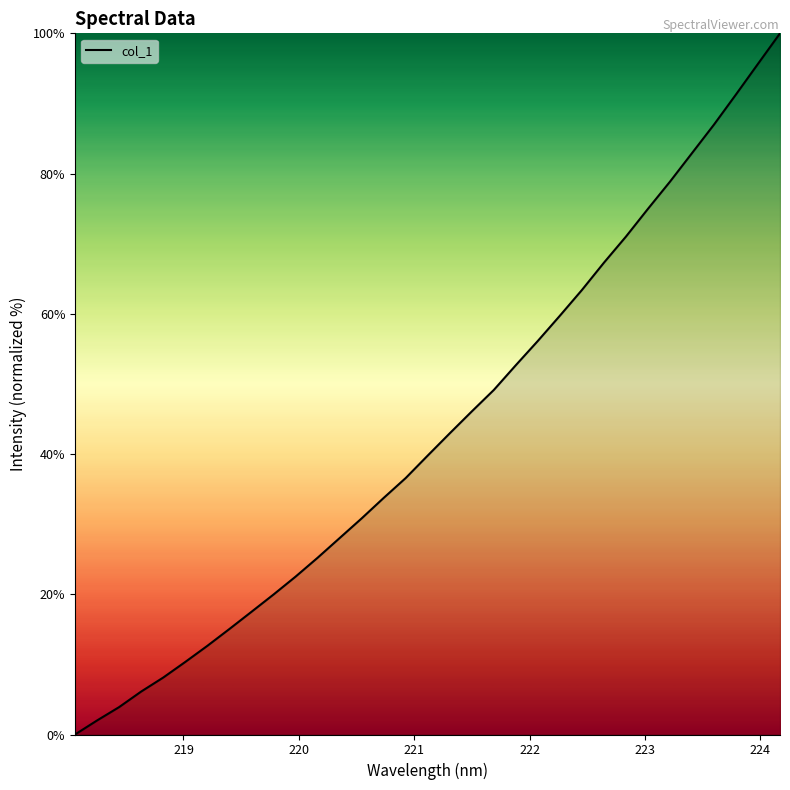

True or false: the data has more than 2 interior local peaks.

False